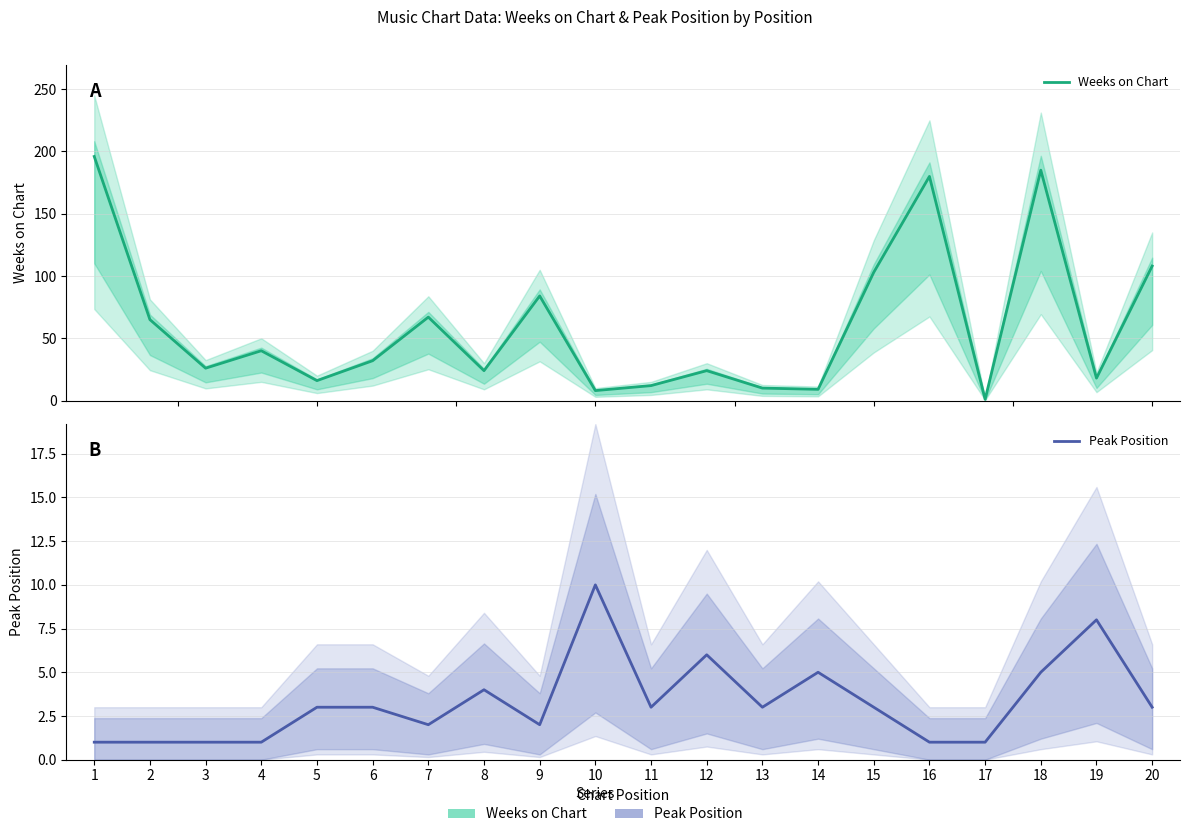

What is the sum of the Weeks on Chart values at 20 and 19?

126